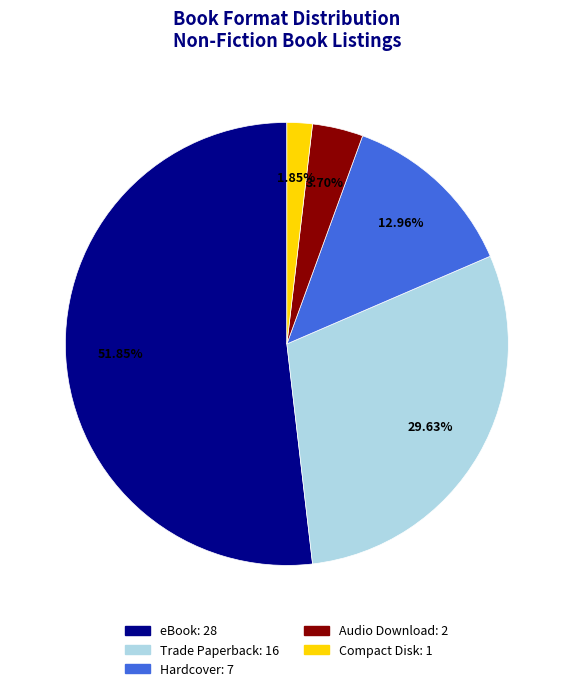

What percentage is the Audio Download slice, to the nearest percent?

4%